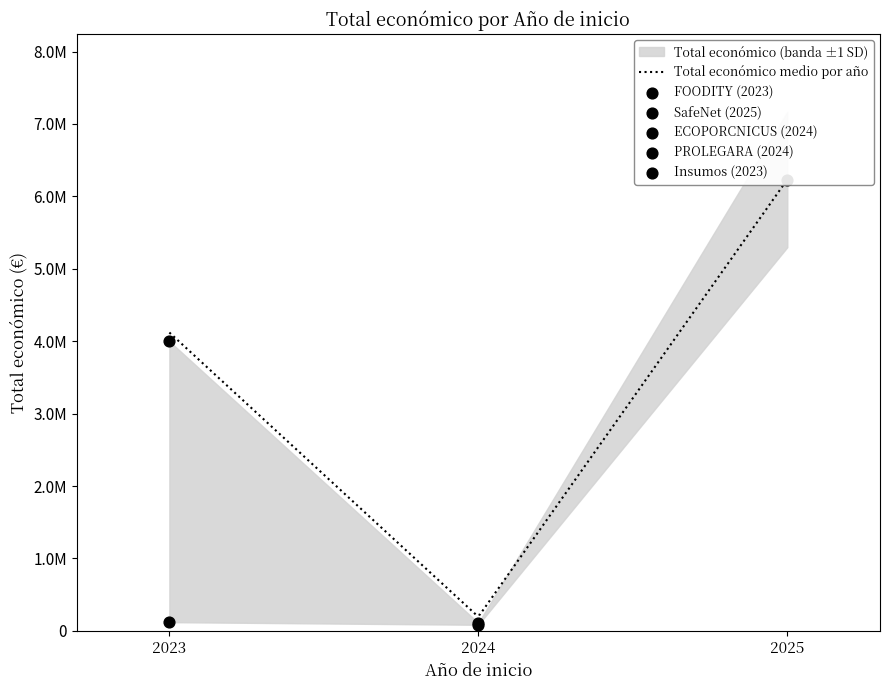

Which has a higher value, 2023 or 2023?

2023